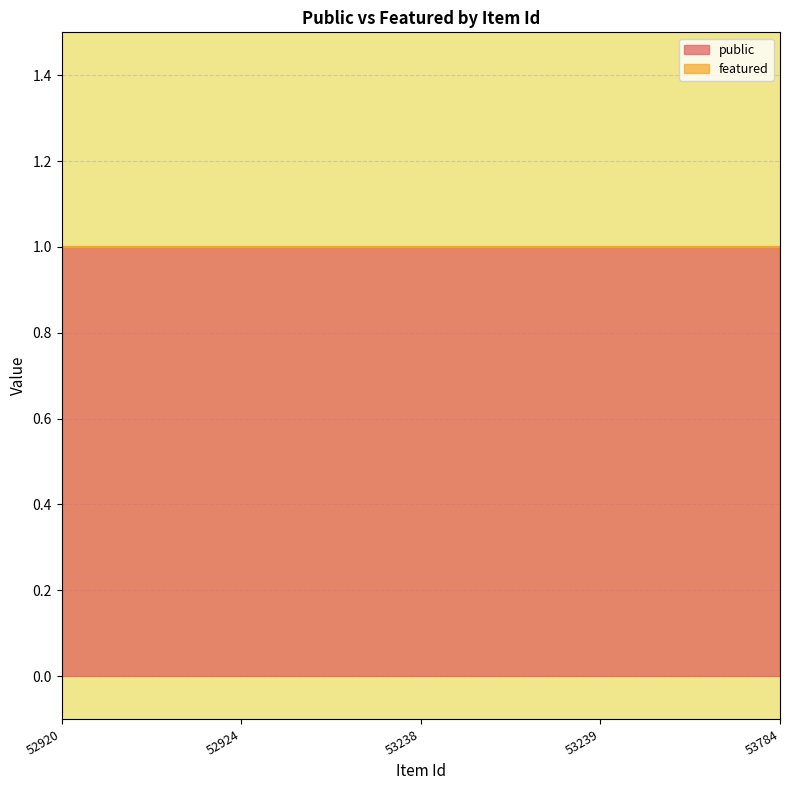

List the series in order of their overall mean, highest first.

public, featured